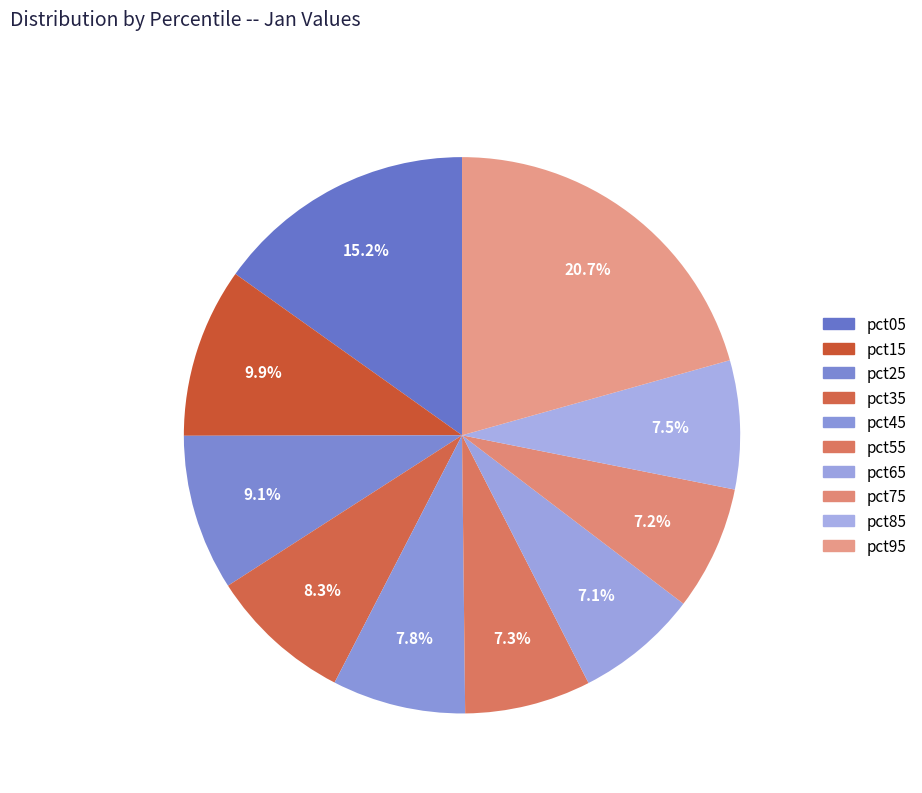

True or false: pct35 accounts for 8% of the total.

True